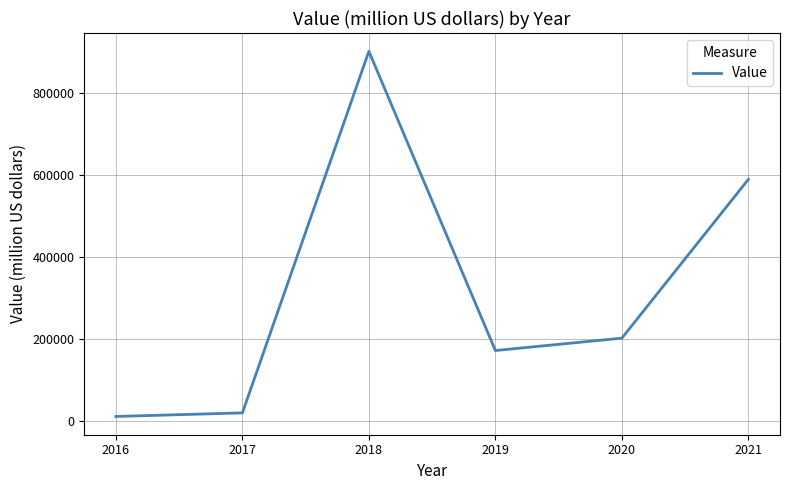

Between 2016 and 2020, which is larger?

2020